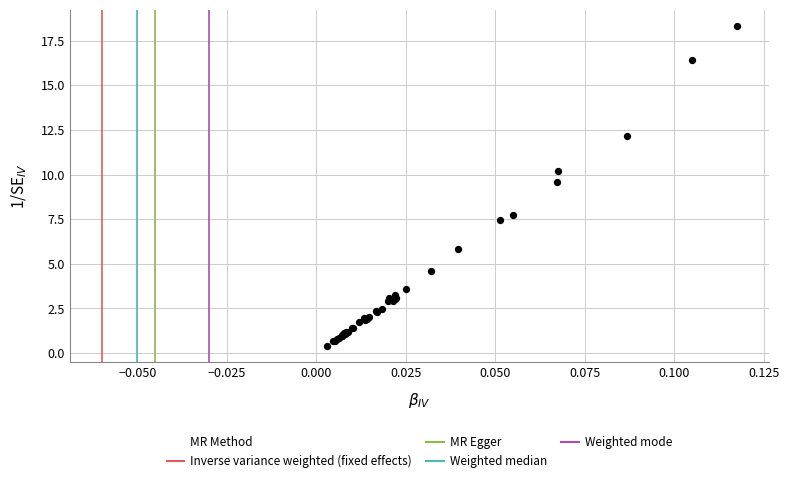

What Y value in the scatter plot is closest to 9?

9.6